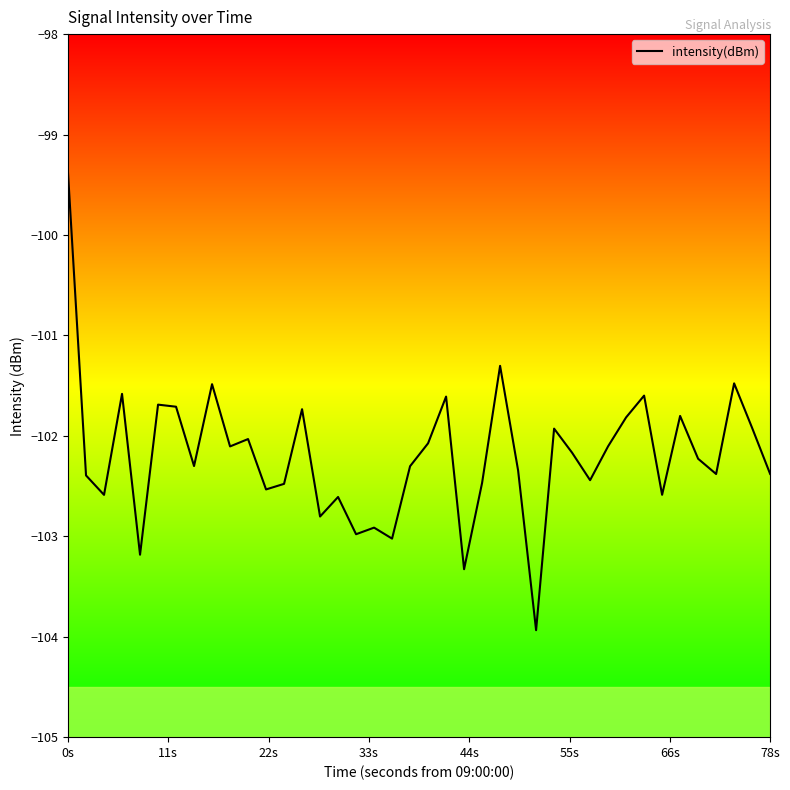

What is the smallest value displayed?

-103.9